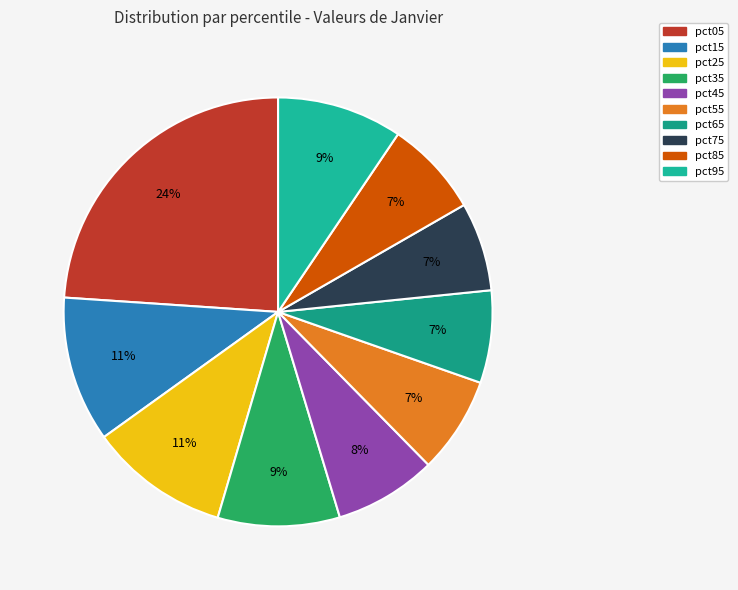

How many slices are in this pie chart?

10